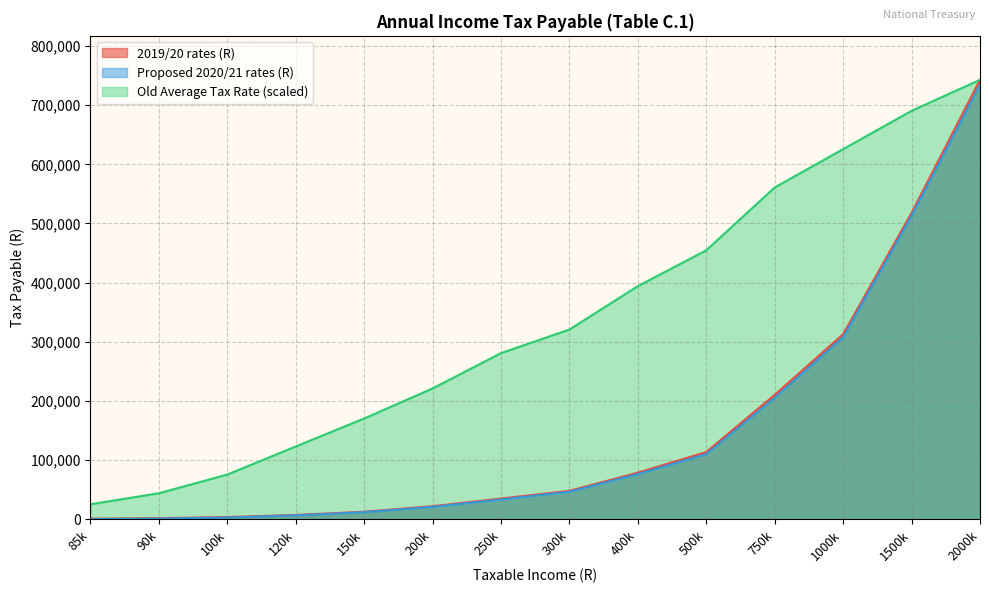

What is the lowest value of the Old Average Tax Rate (scaled) series?

25411.8